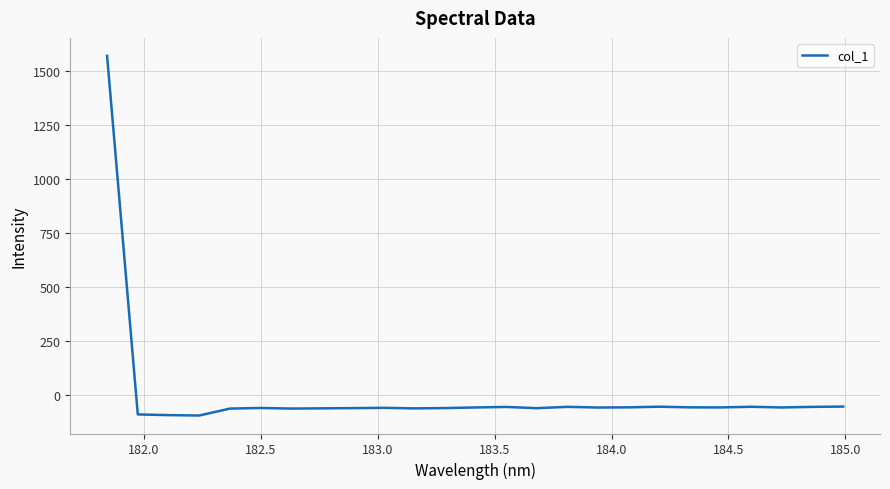

What is the sum of all values?

90.5